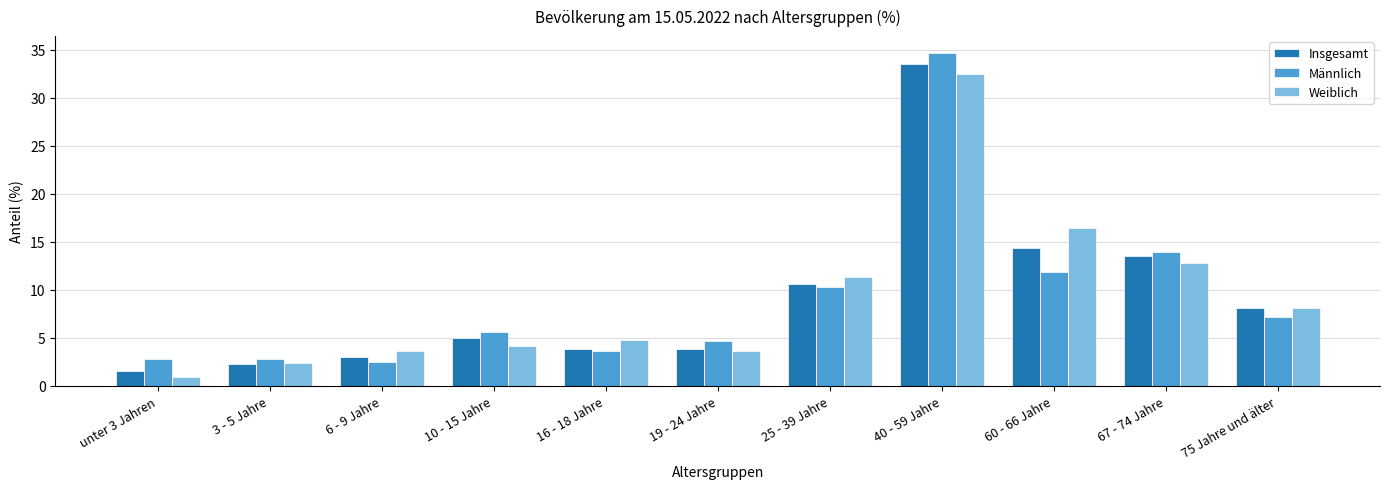

What is the difference between the maximum and minimum values in the Männlich series?

32.2